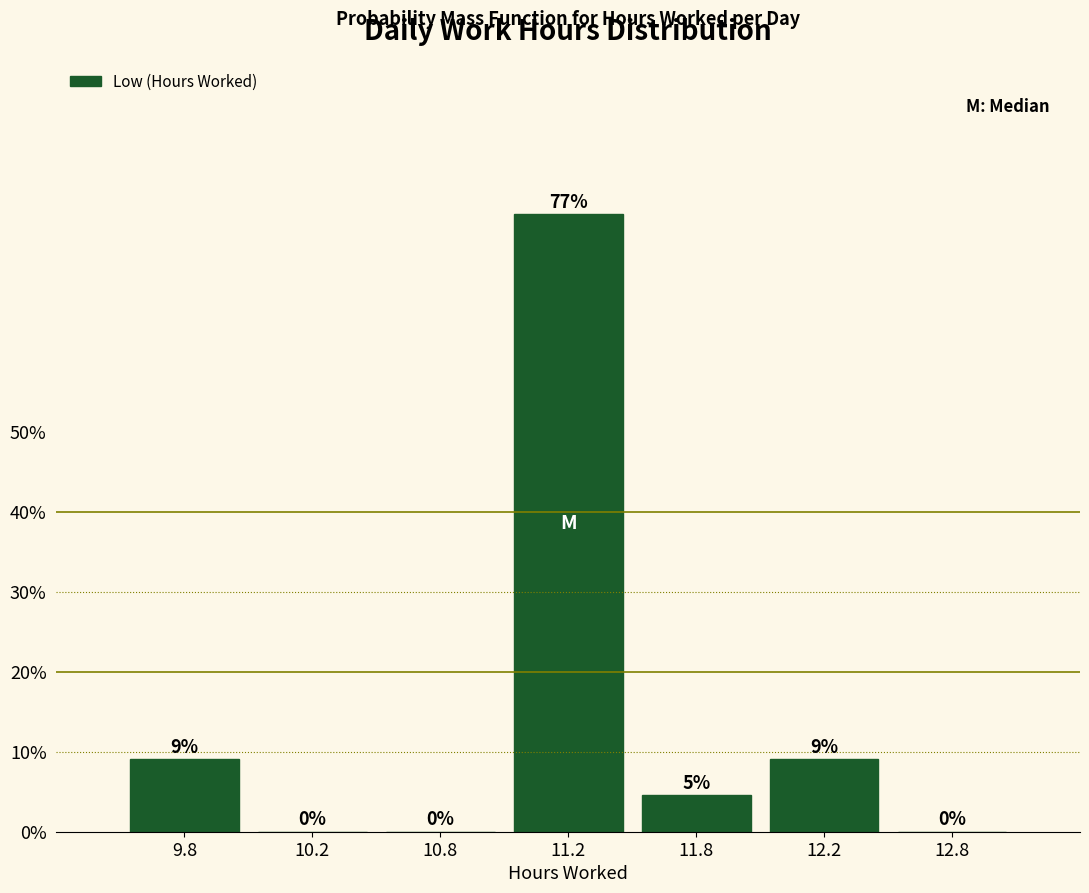

Which has a higher value, 11.2 or 9.8?

11.2